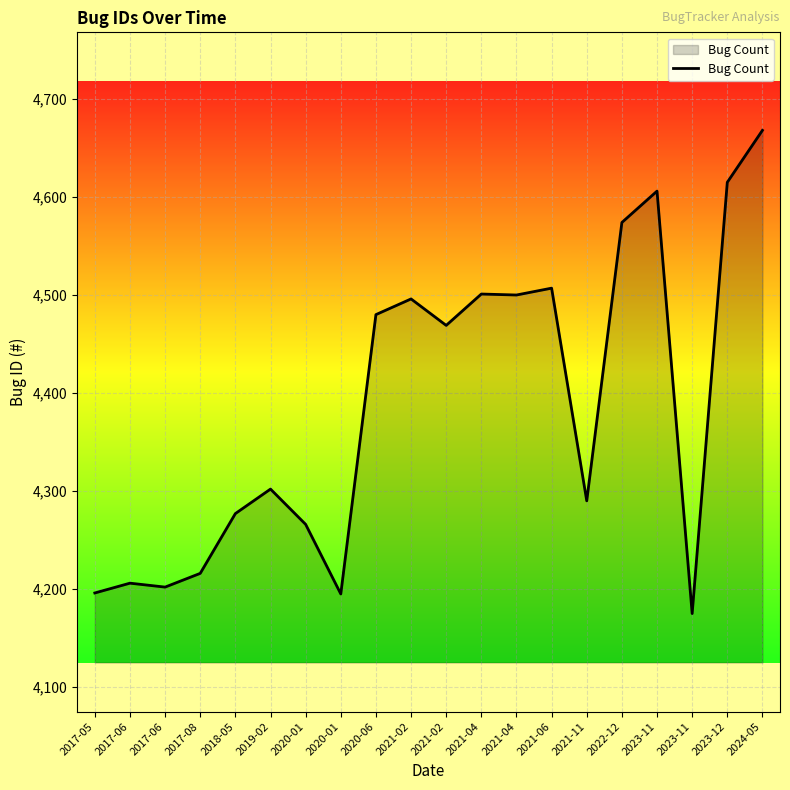

At which category does the data reach its first local peak?

2017-06